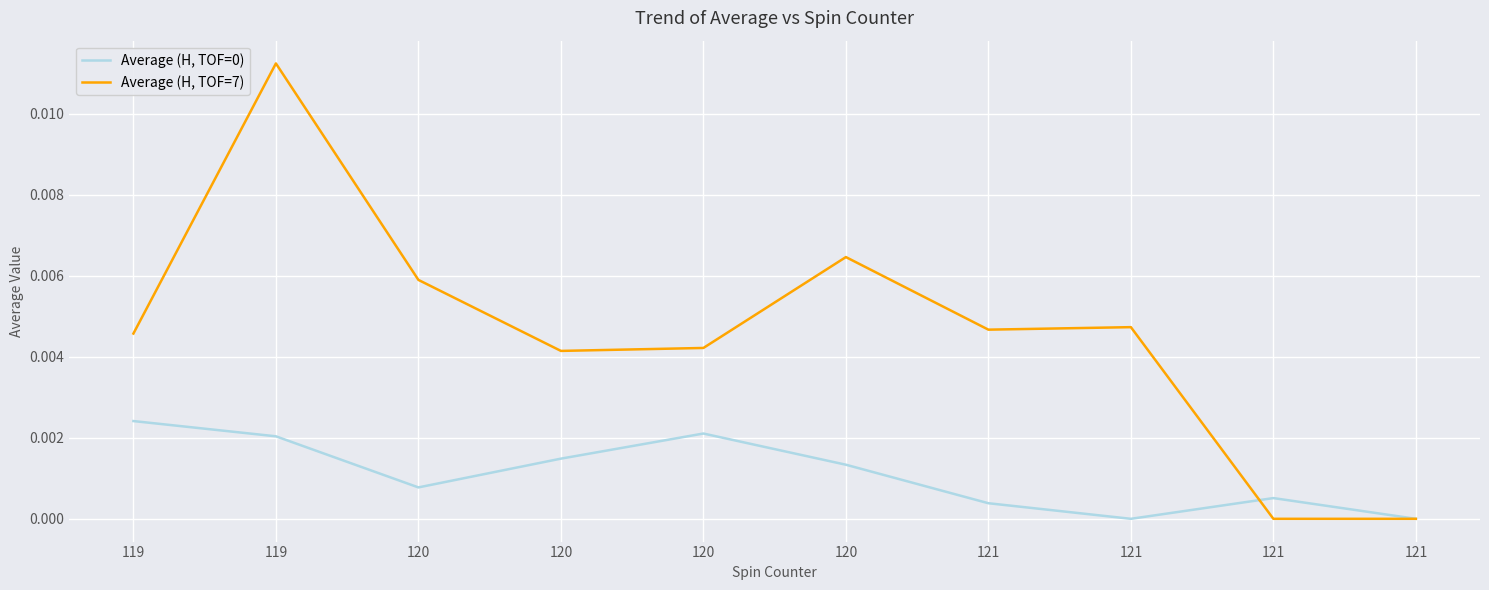

Which series has the widest spread of values?

Average (H, TOF=7)